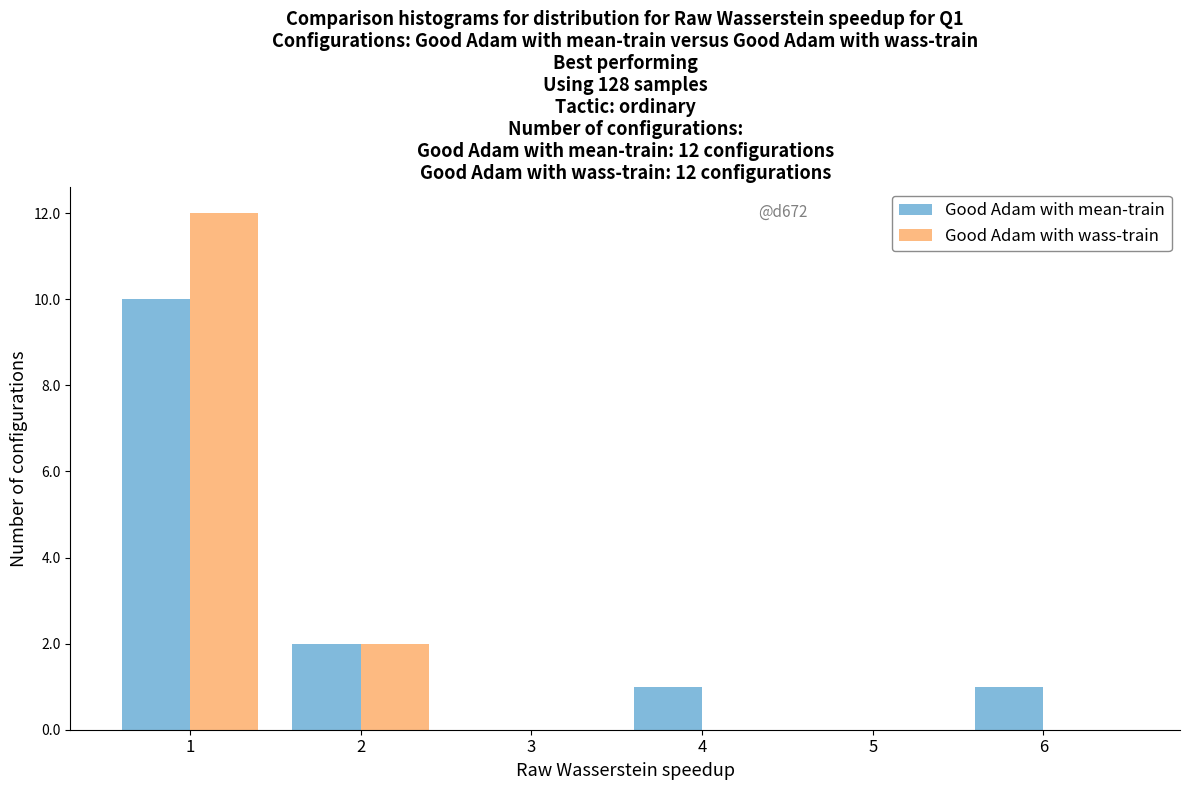

In the Good Adam with wass-train series, which range on the x-axis has the tallest bar?

0.5 to 1.5